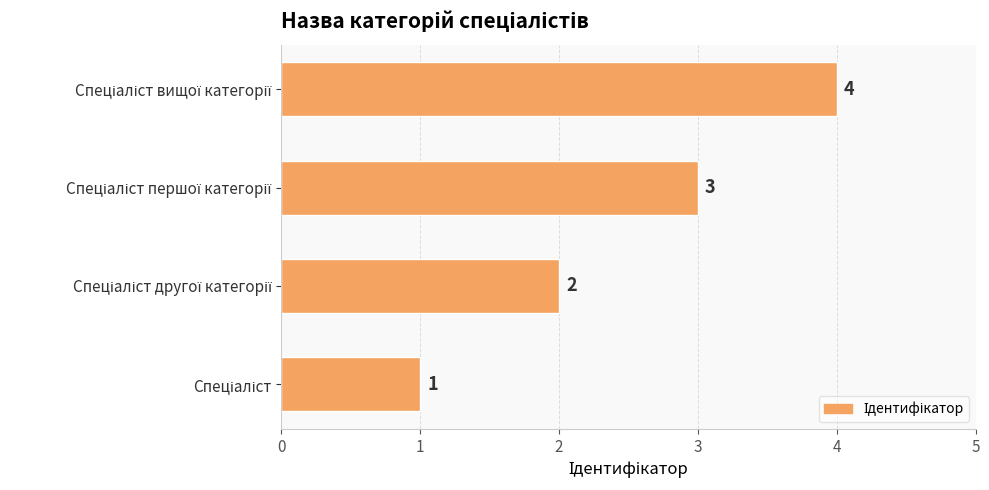

What is the difference between the maximum and minimum values?

3